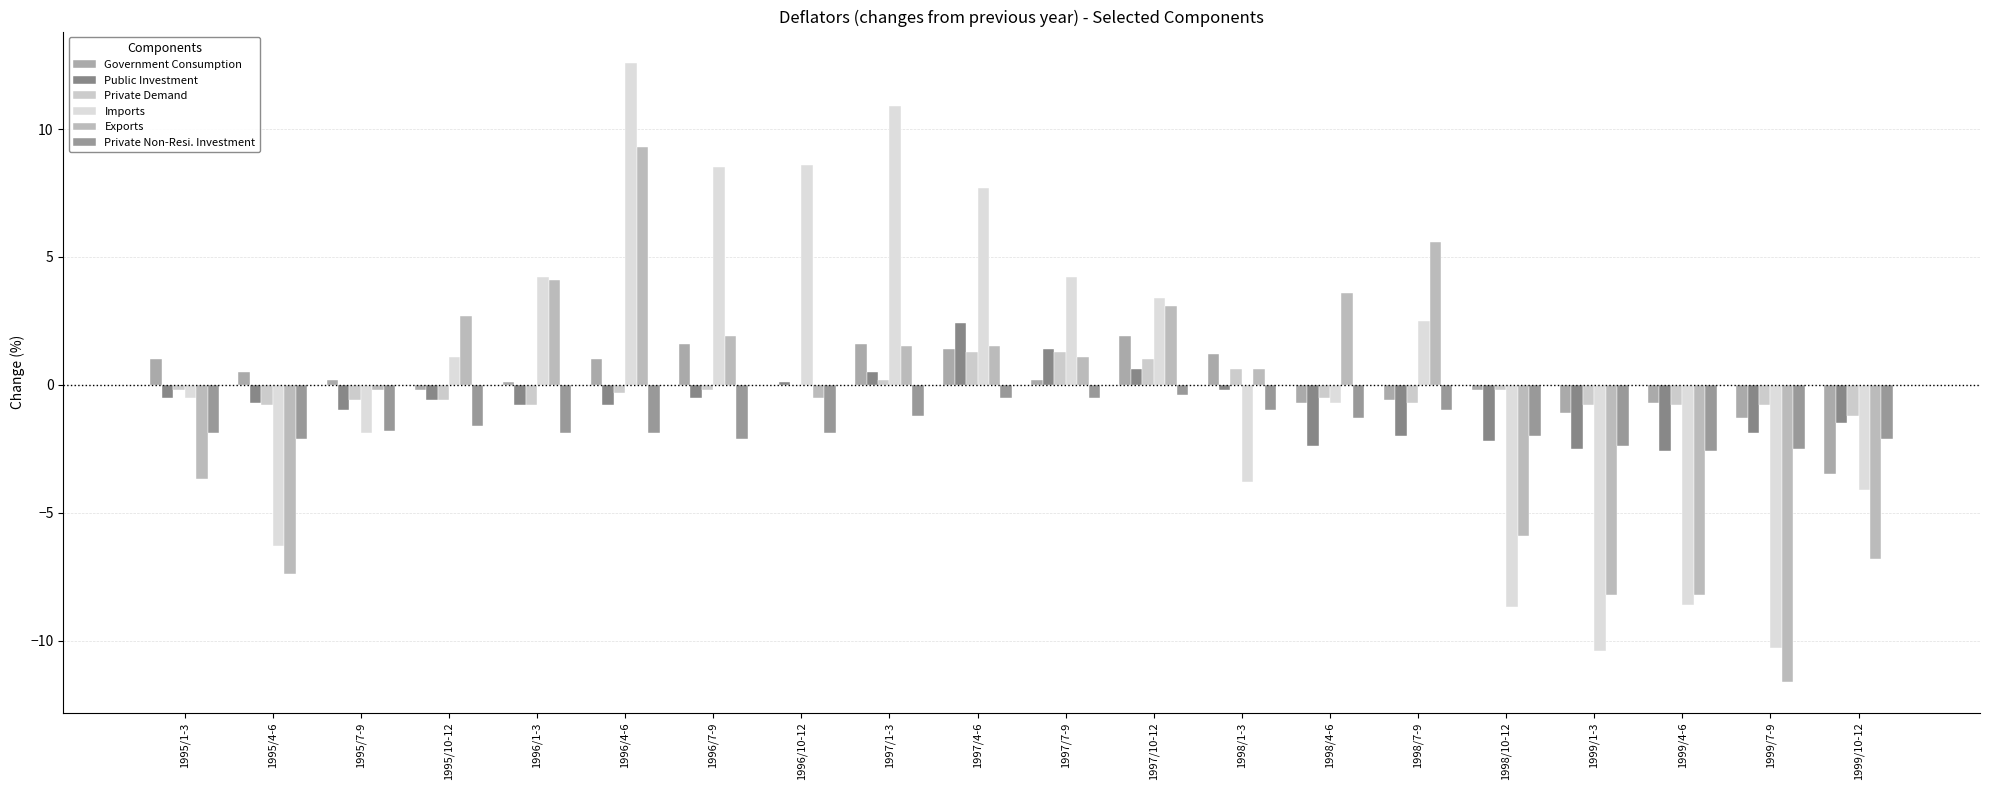

What is the sum of all Government Consumption values?

2.4